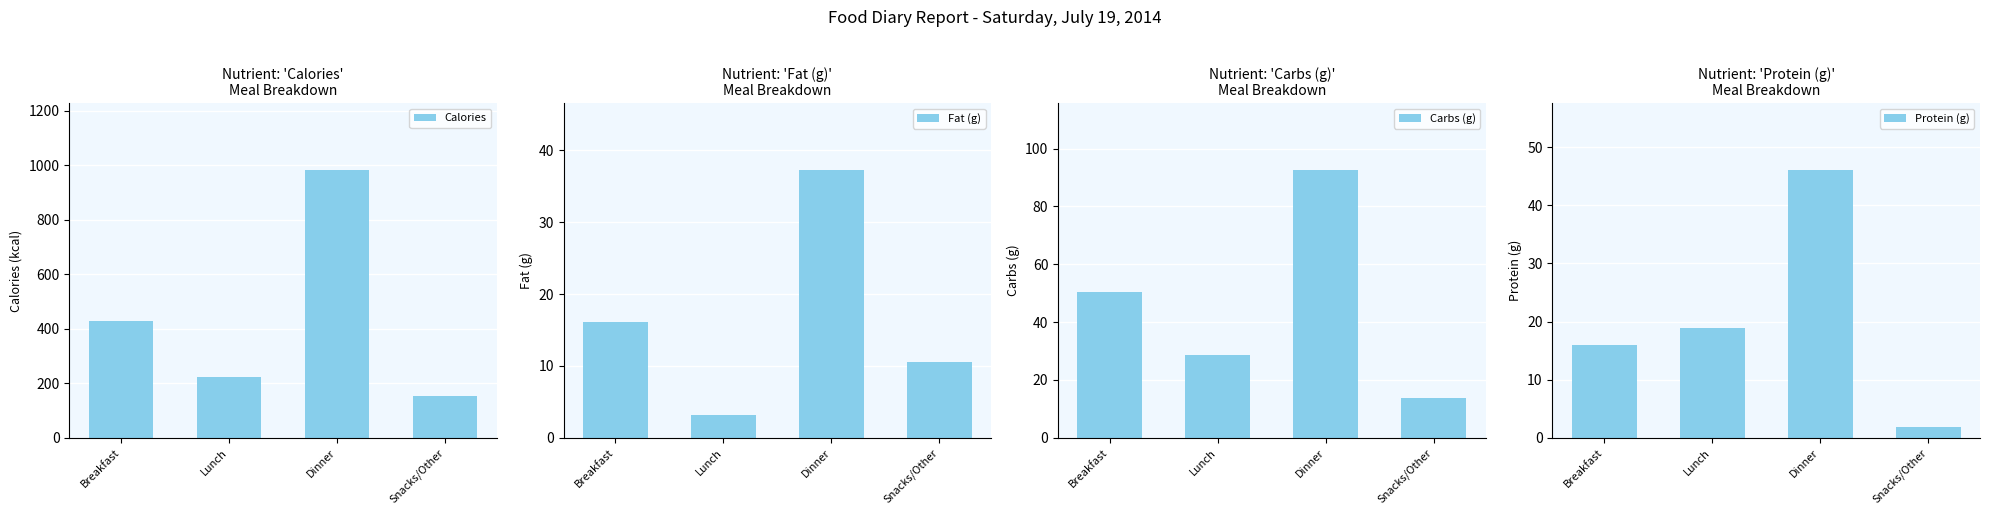

What is the difference between the highest and lowest values at Dinner?

944.8